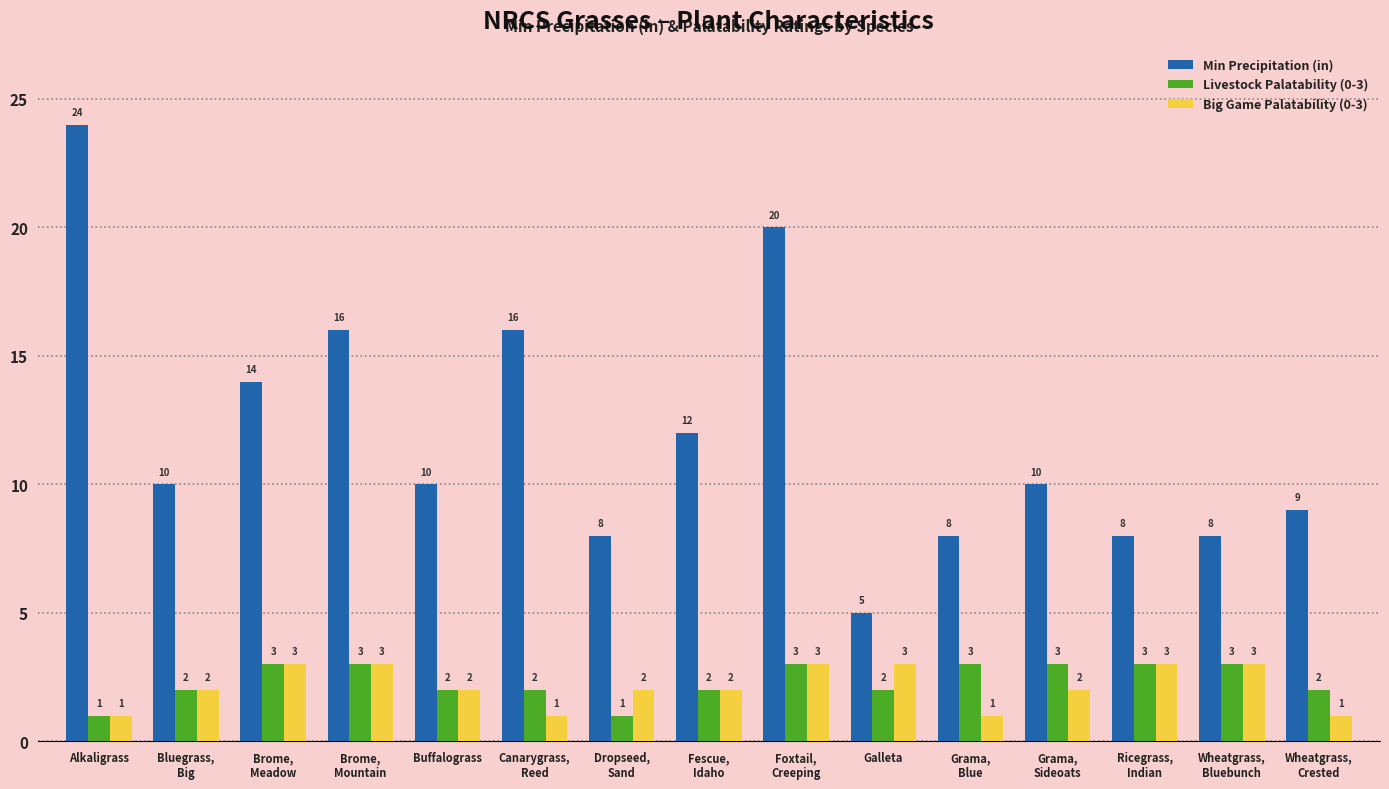

At which label is Min Precipitation (in) closest to 14?

Brome,
Meadow